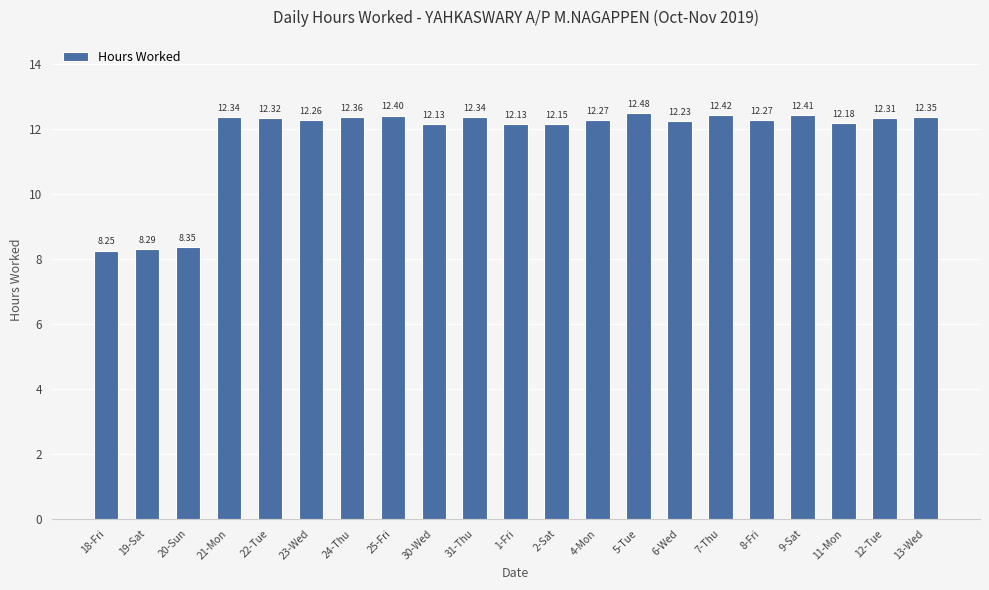

What is the change in value from 30-Wed to 13-Wed?

+0.2